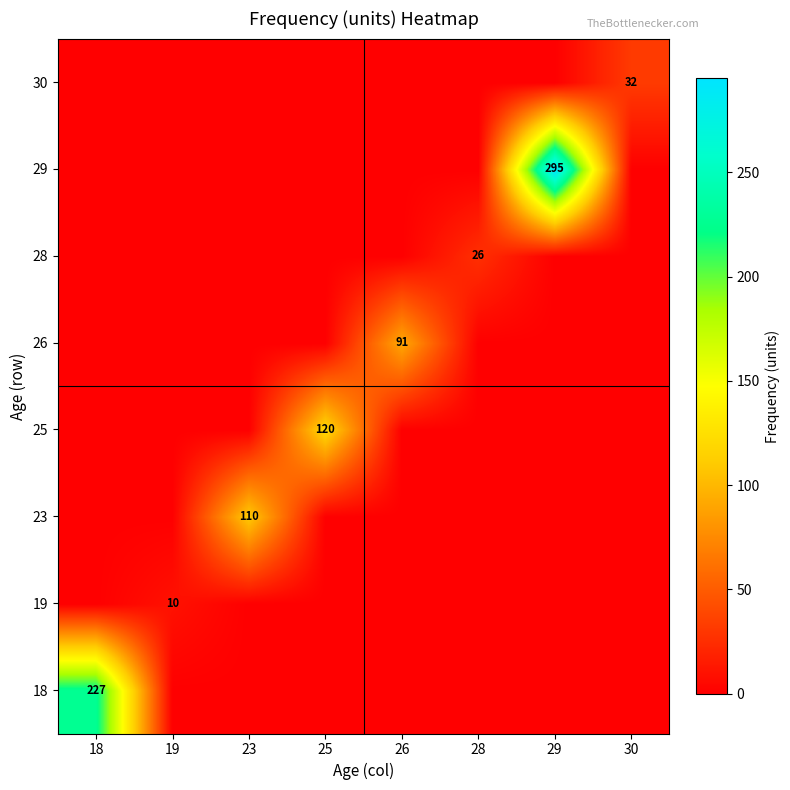

True or false: 25 has a value of 192 at 25.

False